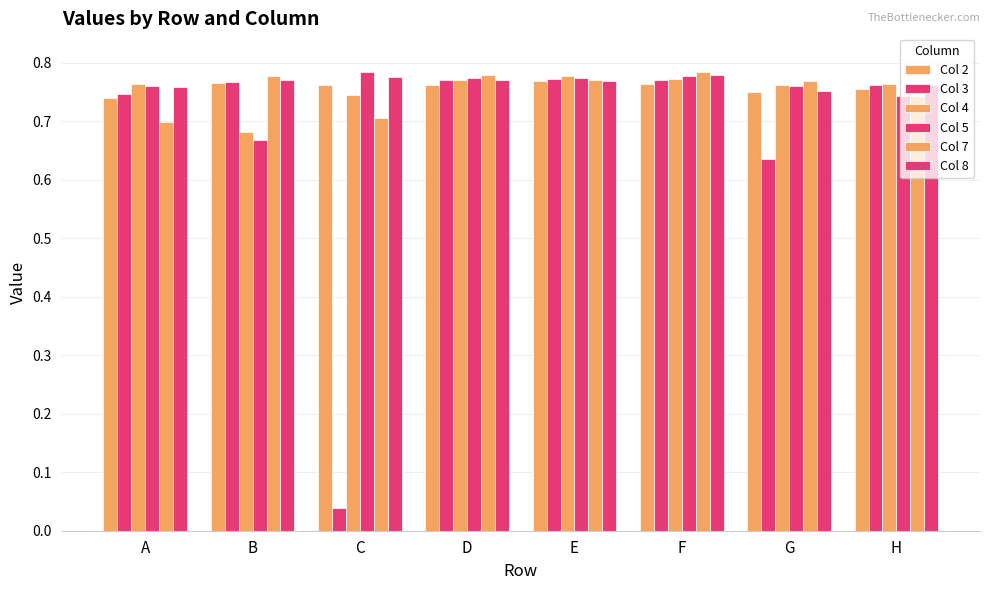

What is the difference between the highest and lowest values at G?

0.1